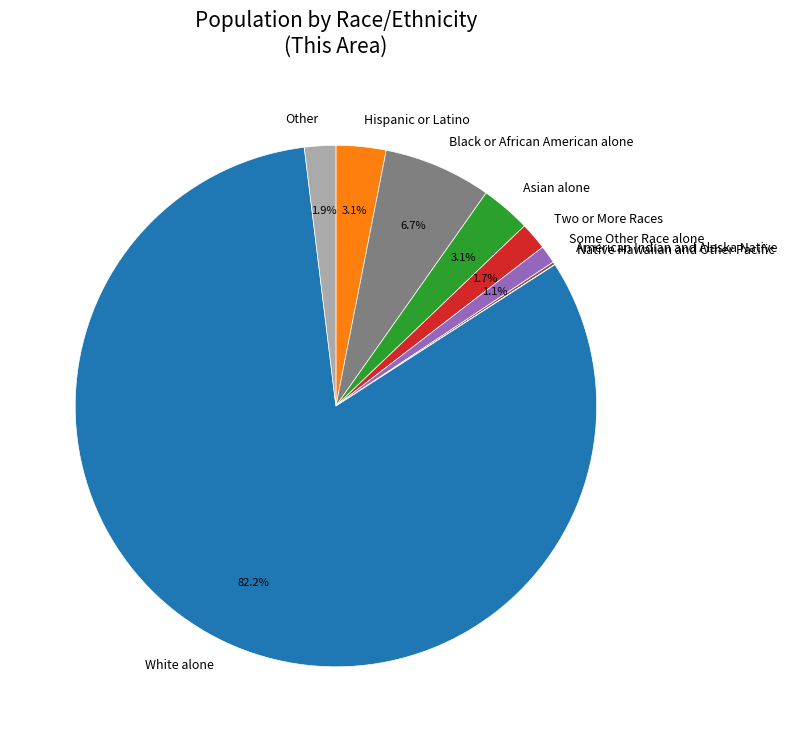

Is Hispanic or Latino the majority of the pie?

No